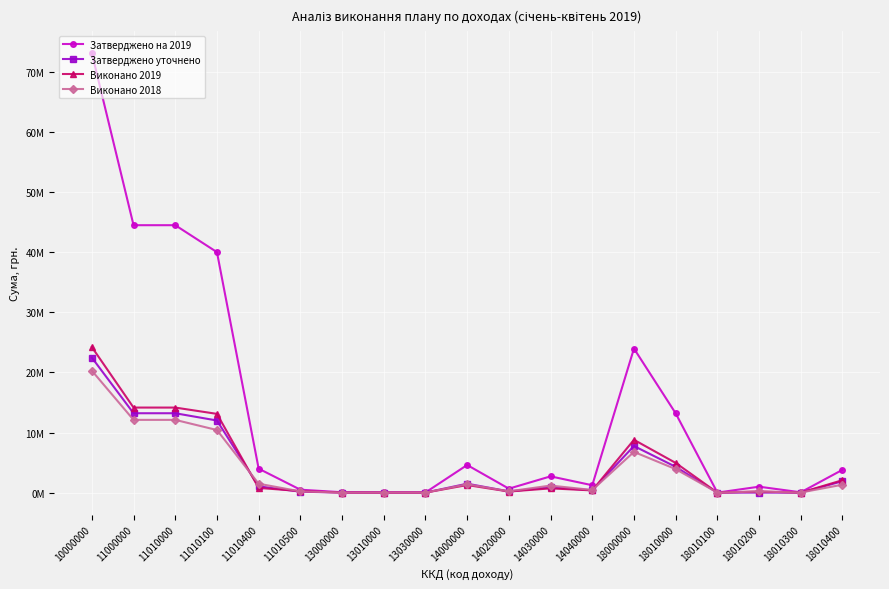

What is the maximum value shown in the chart?

73130000.0